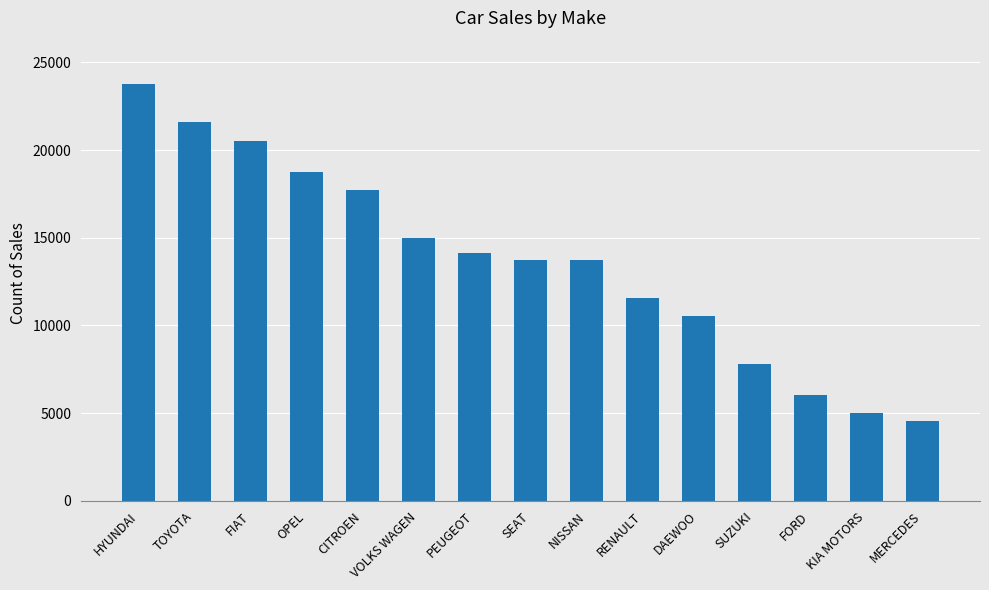

At which category does the chart reach its peak across all series?

HYUNDAI